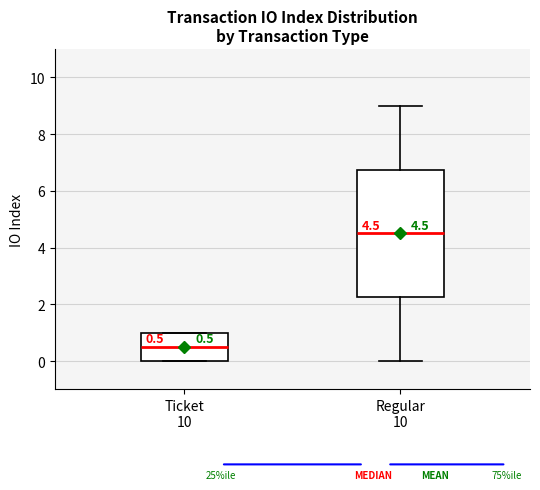

Comparing the boxes themselves (not the whiskers), which one is the tallest?

Regular 10